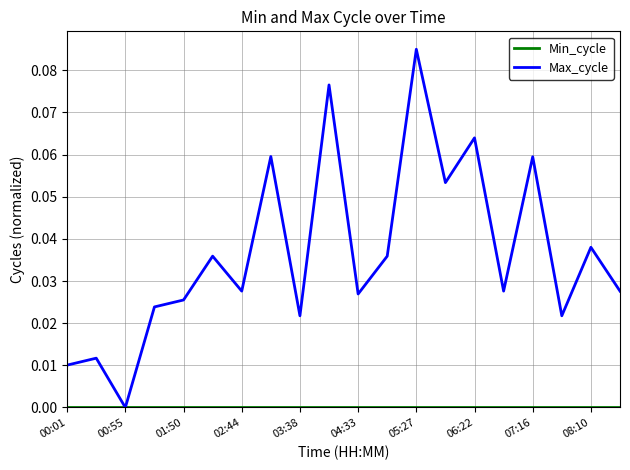

How many interior local valleys does the Max_cycle series have?

7